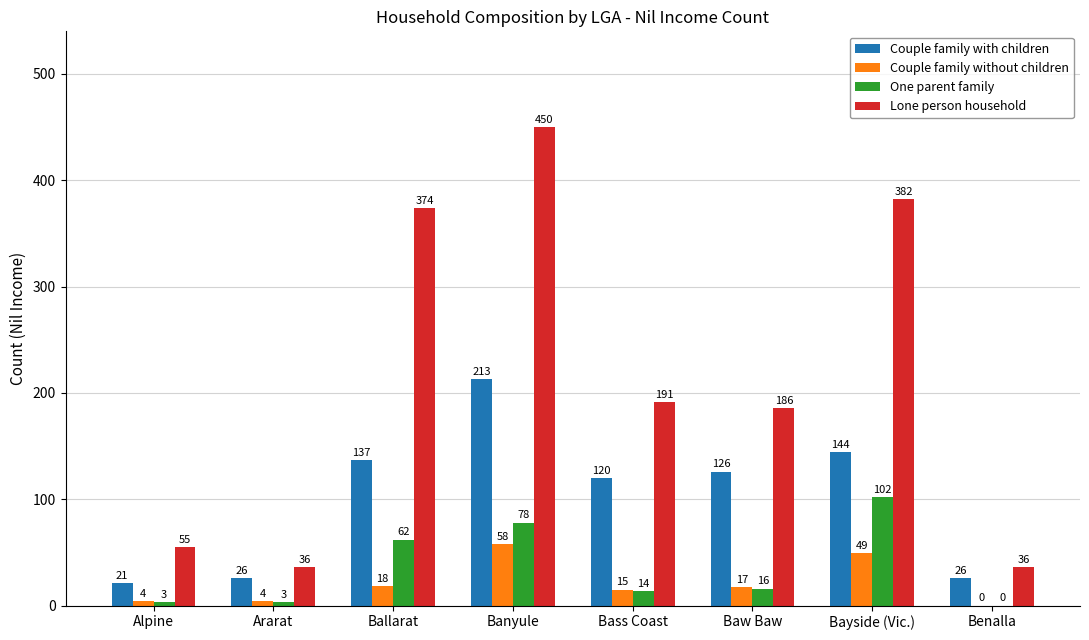

Reading left to right, transcribe all the data shown in this chart.

Couple family with children: Alpine=21	Ararat=26	Ballarat=137	Banyule=213	Bass Coast=120	Baw Baw=126	Bayside (Vic.)=144	Benalla=26
Couple family without children: Alpine=4	Ararat=4	Ballarat=18	Banyule=58	Bass Coast=15	Baw Baw=17	Bayside (Vic.)=49	Benalla=0
One parent family: Alpine=3	Ararat=3	Ballarat=62	Banyule=78	Bass Coast=14	Baw Baw=16	Bayside (Vic.)=102	Benalla=0
Lone person household: Alpine=55	Ararat=36	Ballarat=374	Banyule=450	Bass Coast=191	Baw Baw=186	Bayside (Vic.)=382	Benalla=36